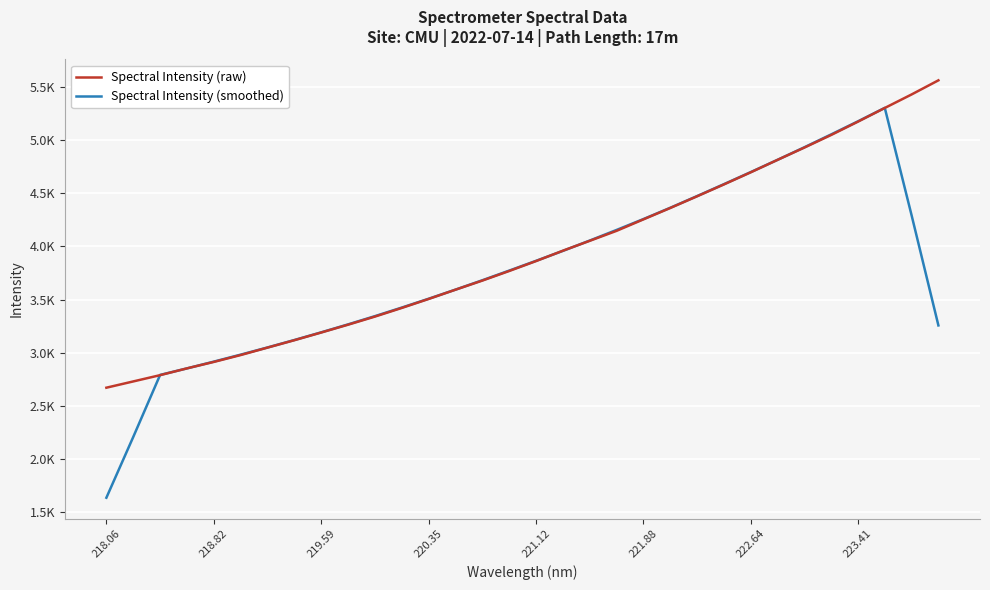

True or false: Spectral Intensity (smoothed) and Spectral Intensity (raw) cross at least once.

True